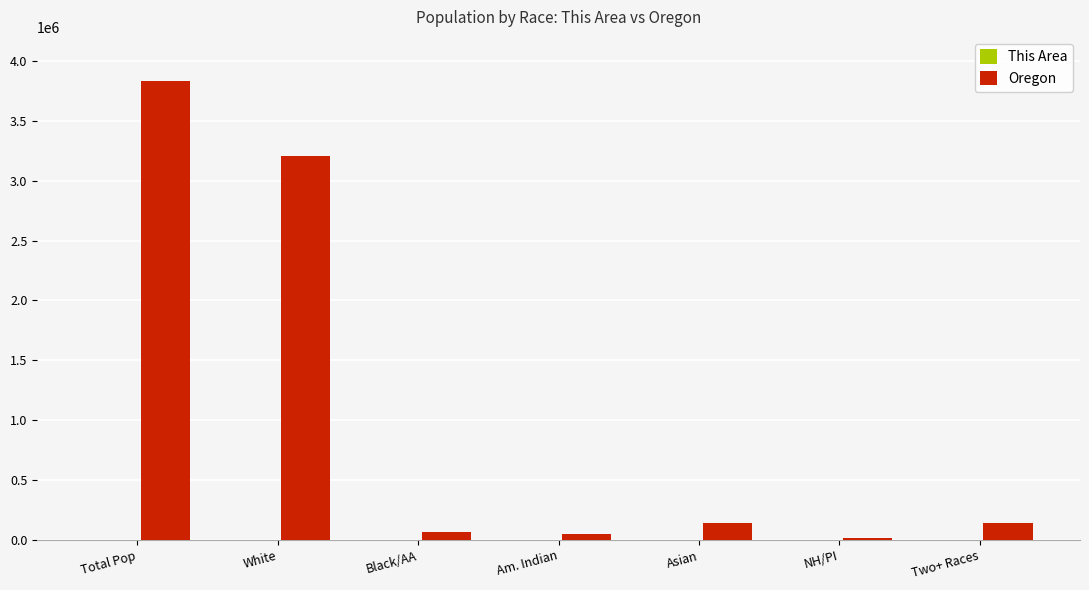

Which series changed the most between Total Pop and Two+ Races?

Oregon